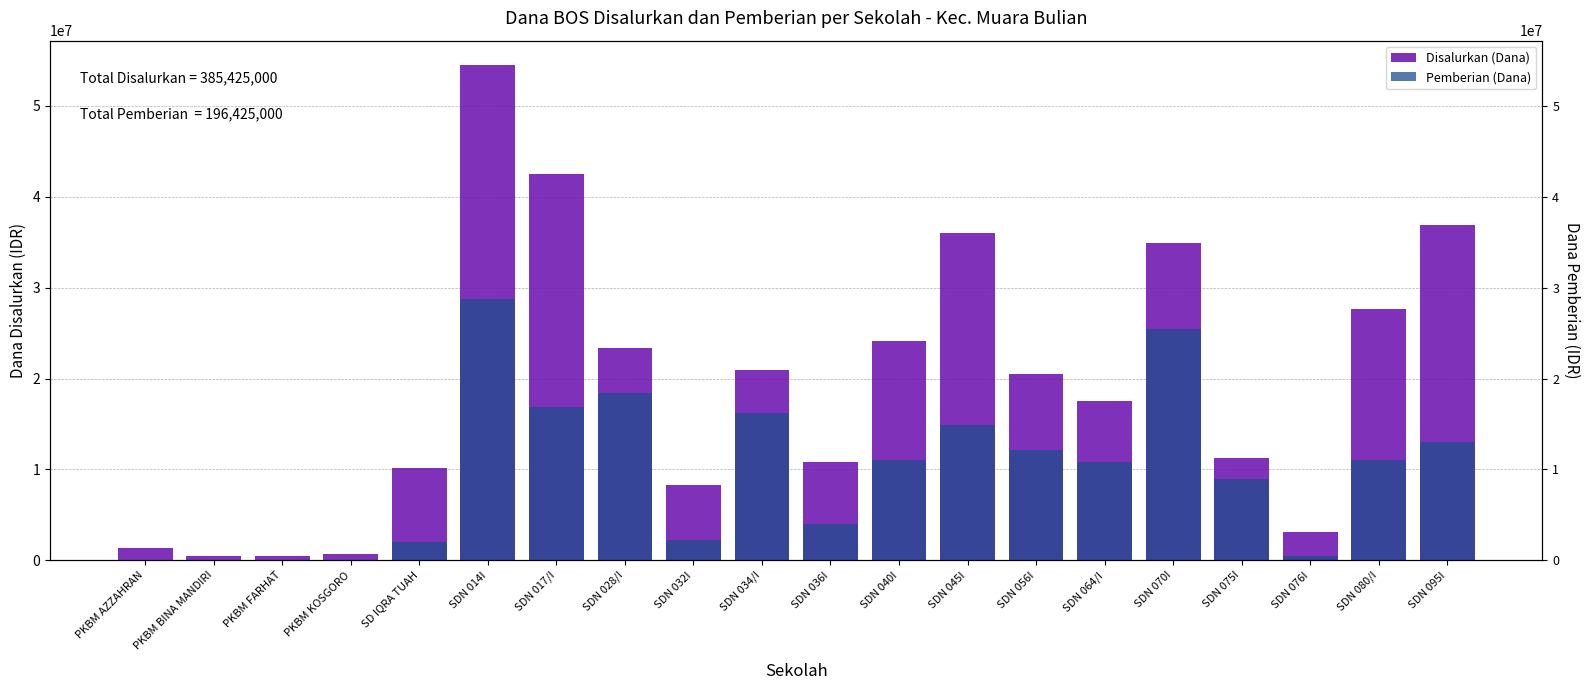

Rank the series by their maximum value, from lowest to highest.

Pemberian (Dana), Disalurkan (Dana)